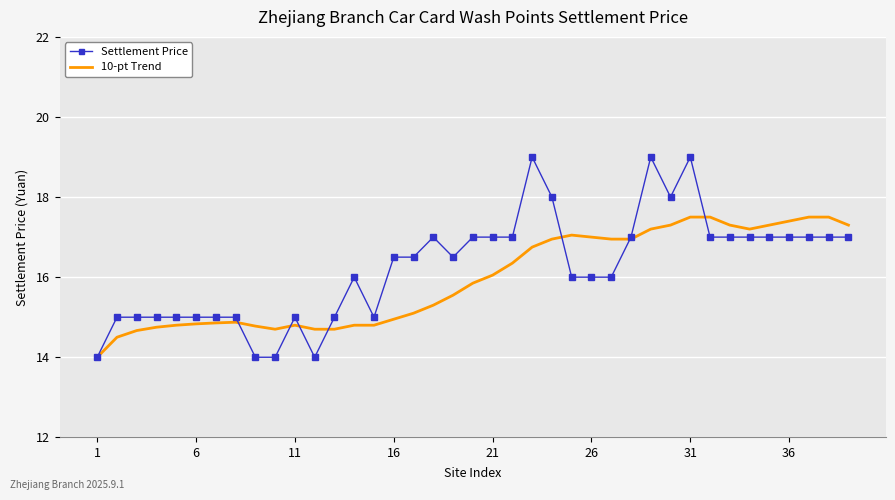

Which series has the widest spread of values?

Settlement Price